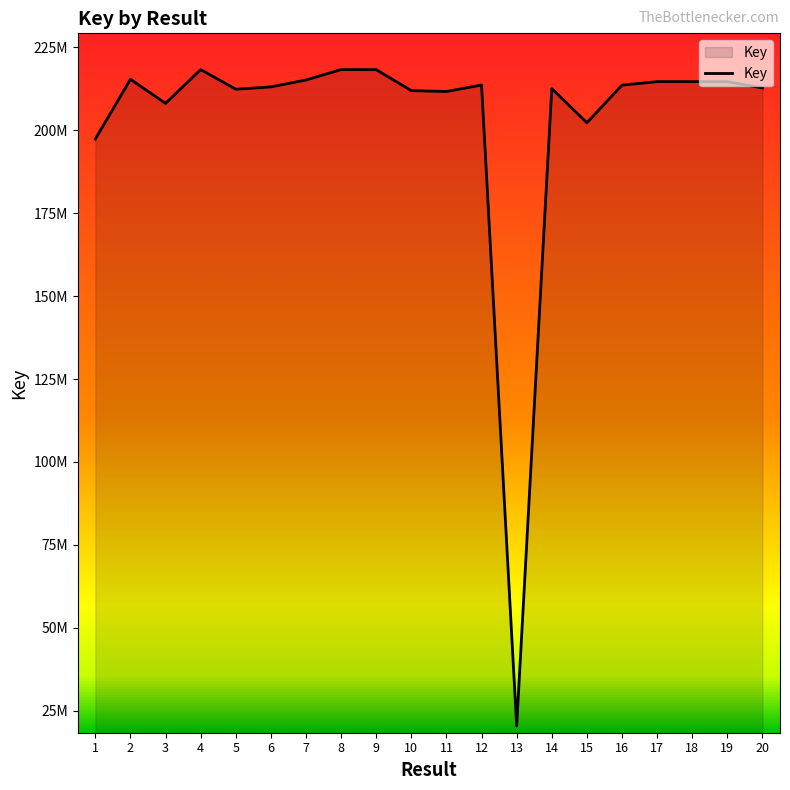

Is this an area chart (filled region under the line)?

Yes